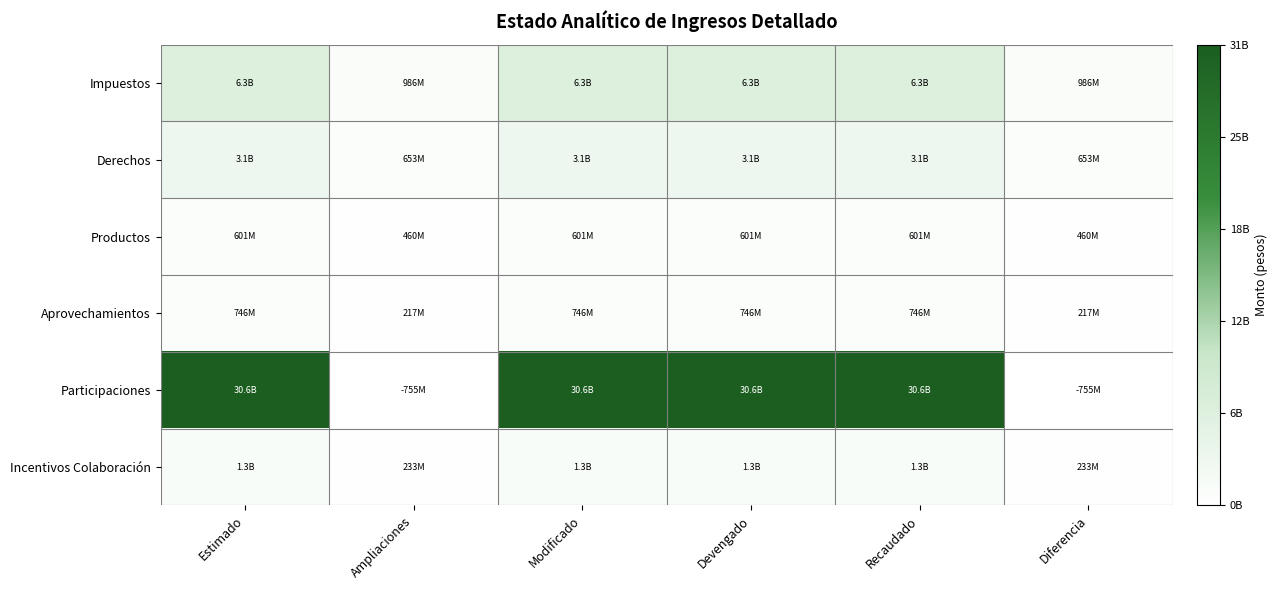

Reading left to right, transcribe all the data shown in this chart.

Impuestos: Estimado=6288674966	Ampliaciones=986133799	Modificado=6288674966	Devengado=6288674966	Recaudado=6288674966	Diferencia=986133799
Derechos: Estimado=3078237756	Ampliaciones=652641252	Modificado=3078237756	Devengado=3078237756	Recaudado=3078237756	Diferencia=652641252
Productos: Estimado=600791300	Ampliaciones=459728060	Modificado=600791300	Devengado=600791300	Recaudado=600791300	Diferencia=459728060
Aprovechamientos: Estimado=745792972	Ampliaciones=216715964	Modificado=745792972	Devengado=745792972	Recaudado=745792972	Diferencia=216715964
Participaciones: Estimado=30636195774	Ampliaciones=0	Modificado=30636195774	Devengado=30636195774	Recaudado=30636195774	Diferencia=0
Incentivos Colaboración: Estimado=1255660054	Ampliaciones=232569787	Modificado=1255660054	Devengado=1255660054	Recaudado=1255660054	Diferencia=232569787